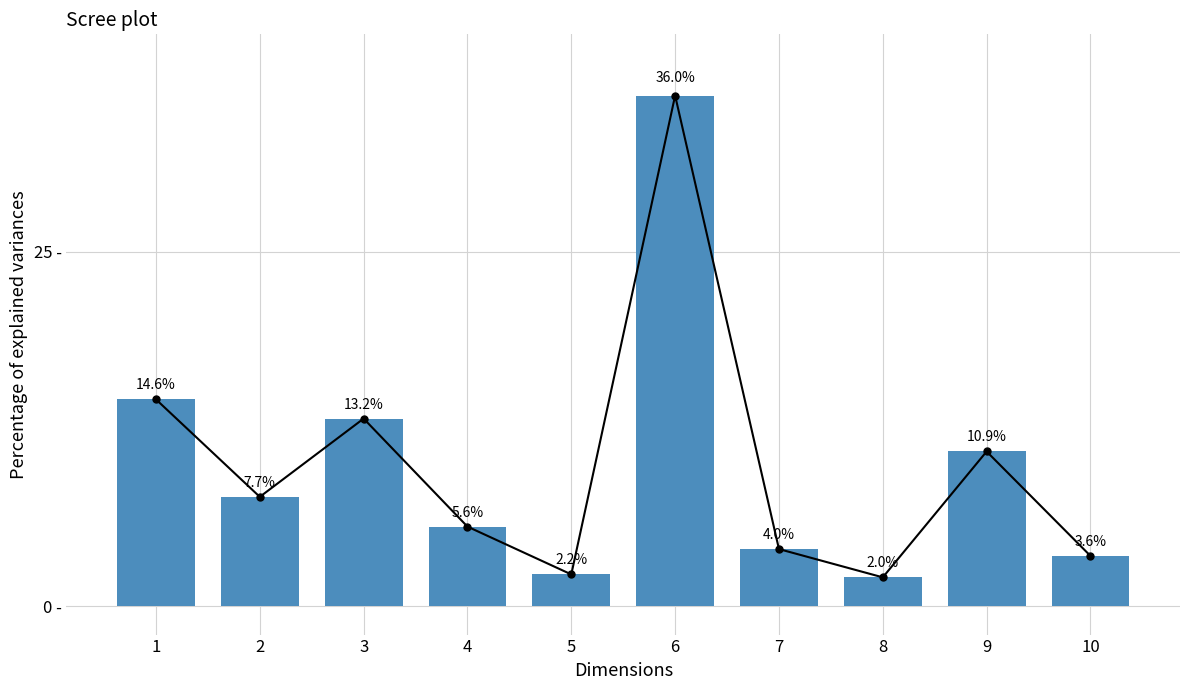

Between 1 and 9, which is larger?

1